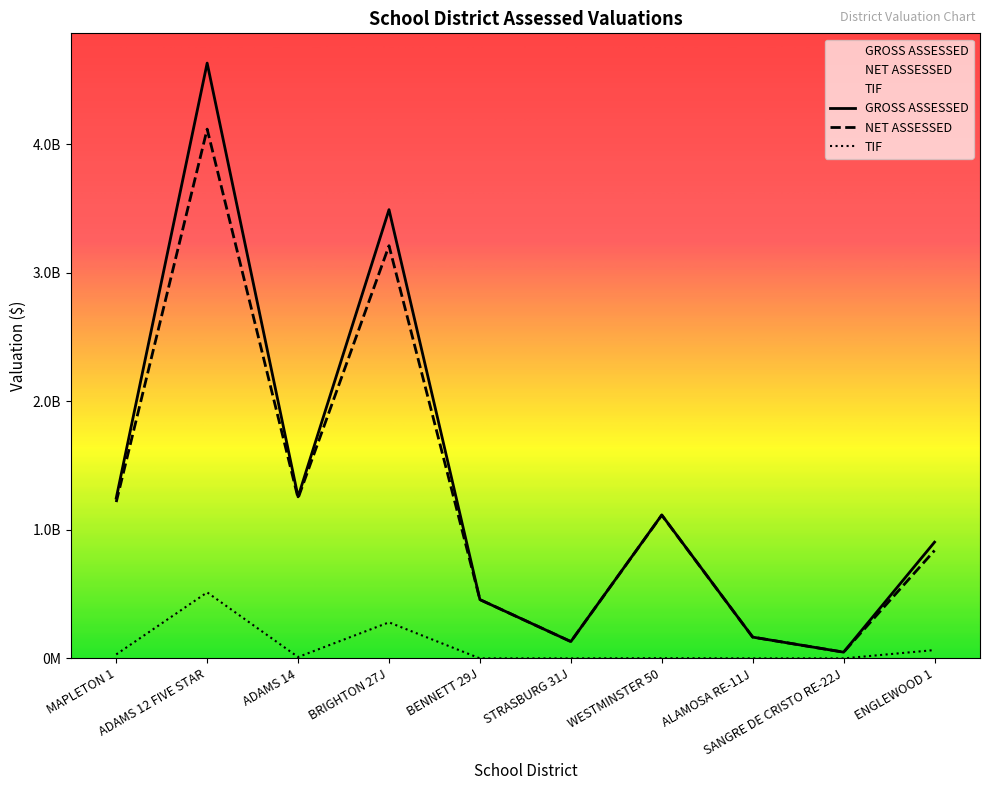

How many lines are shown in the chart?

3